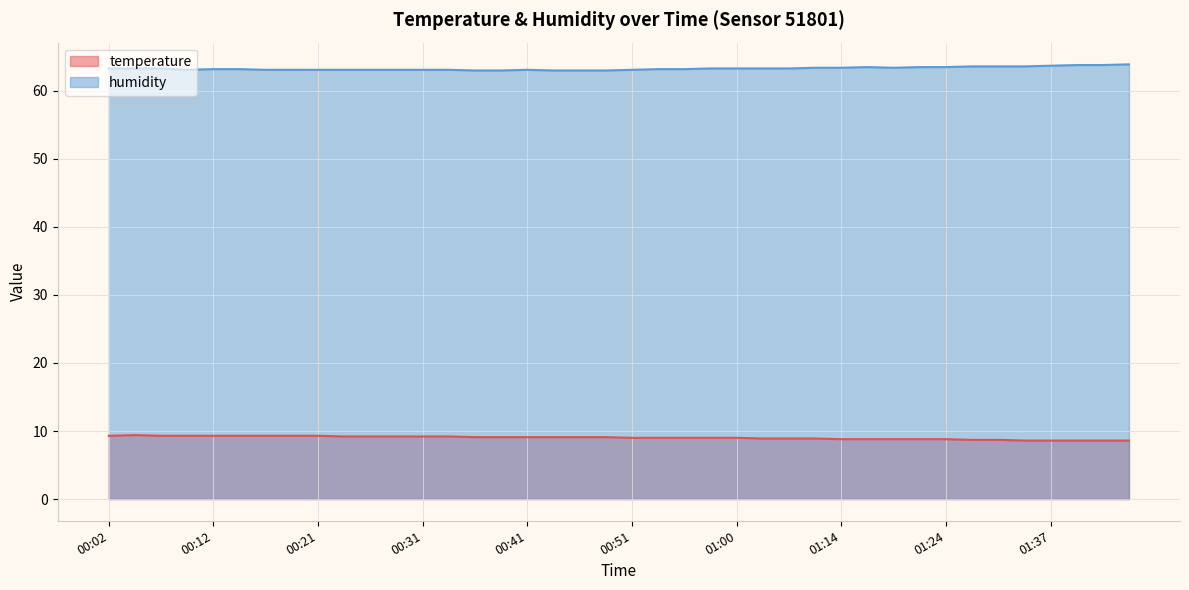

What position from the left is 00:04?

2